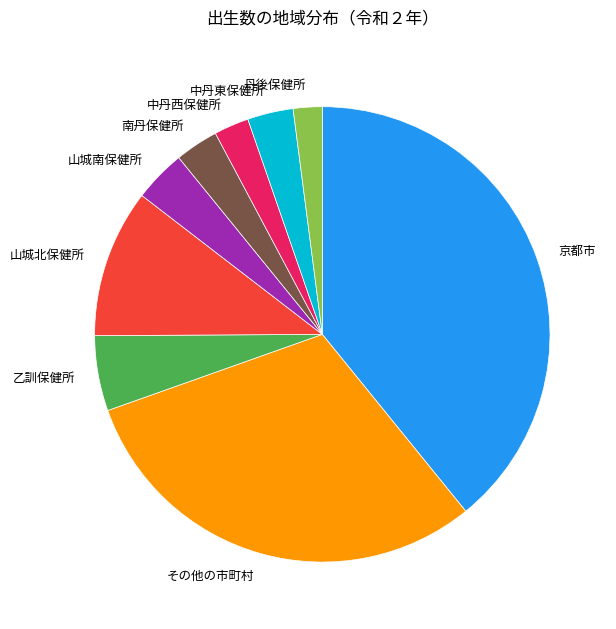

Is it true that 南丹保健所 is 9% of the pie?

False